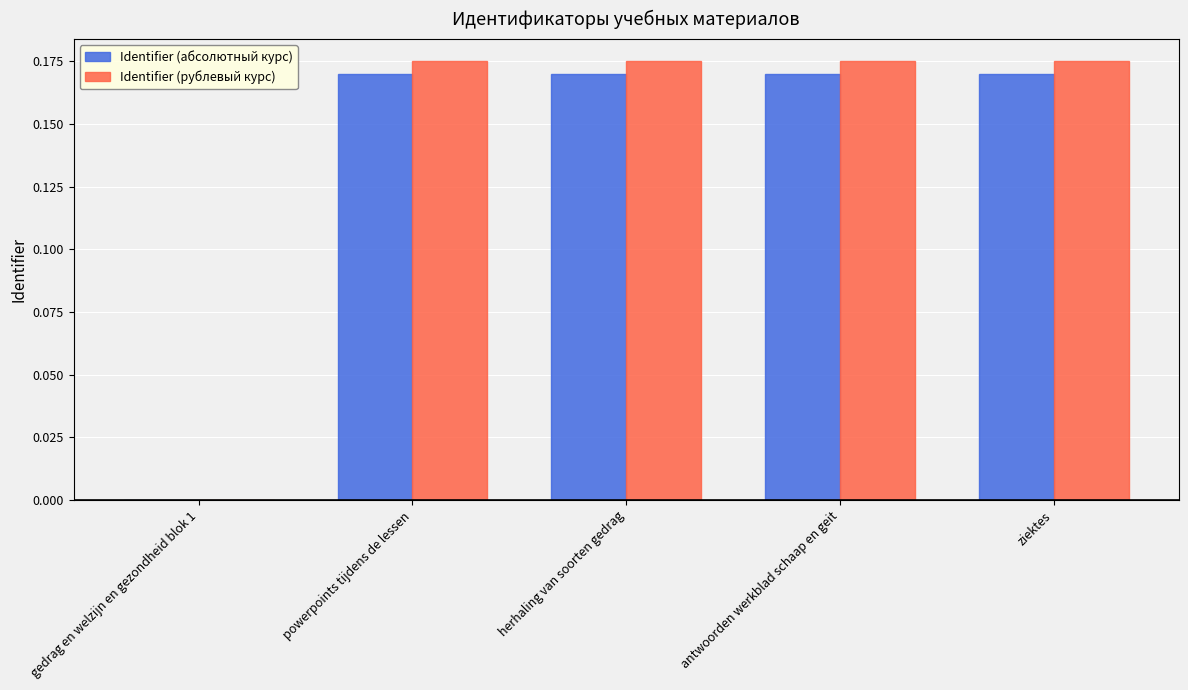

What is the total value across all series at antwoorden werkblad schaap en geit?

0.3